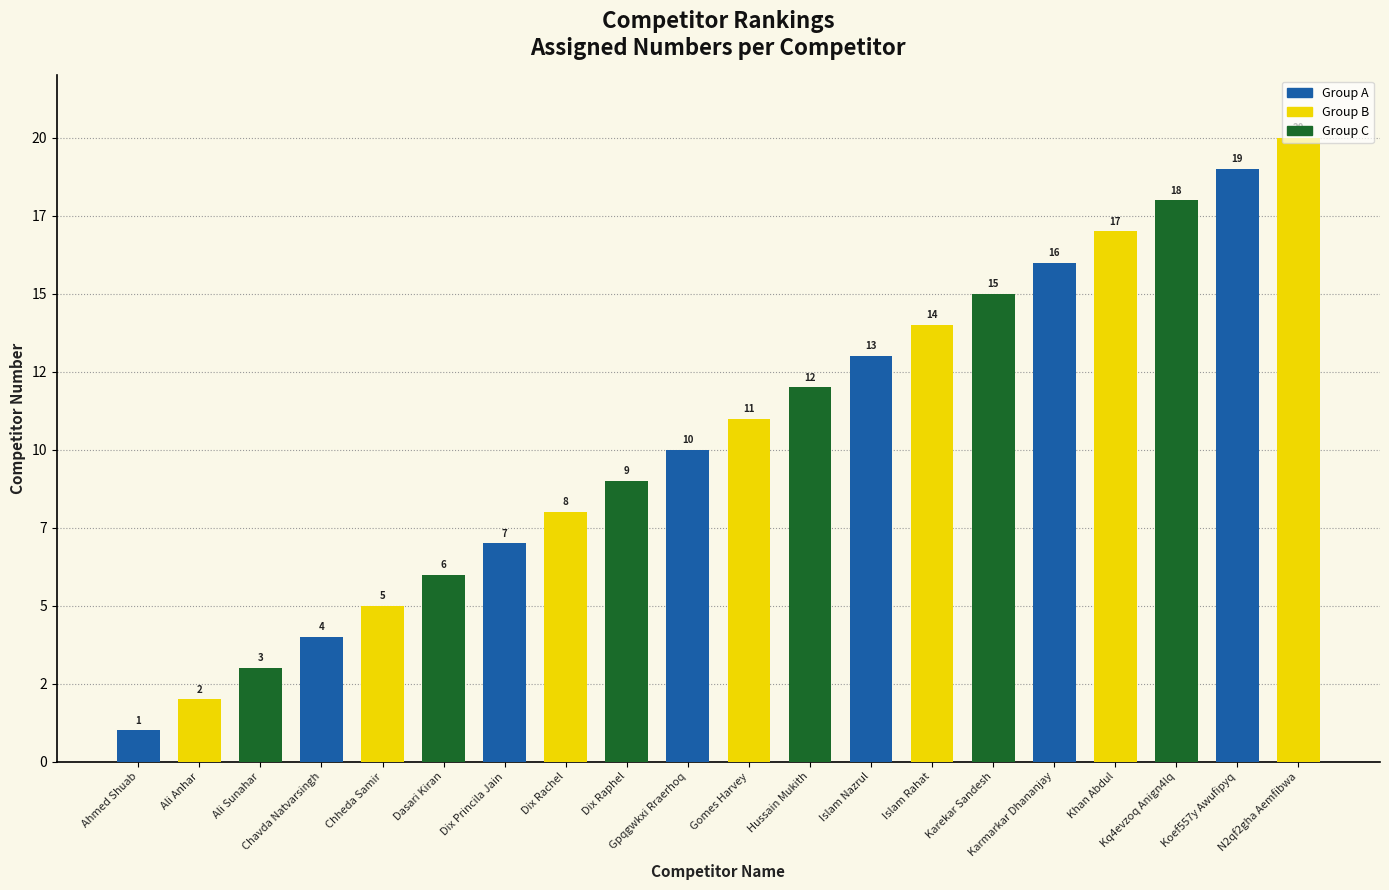

Reading left to right, transcribe all the data shown in this chart.

1	2	3	4	5	6	7	8	9	10	11	12	13	14	15	16	17	18	19	20